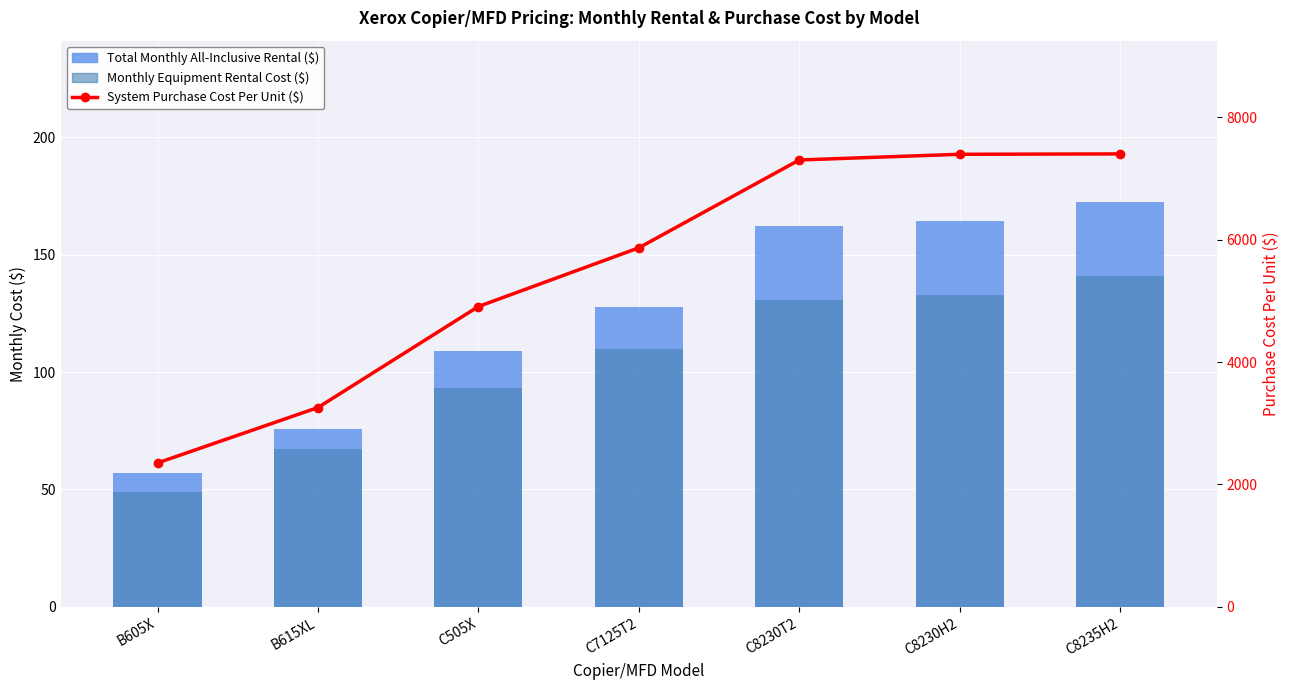

What is the label of the 2nd bar from the right?

C8230H2